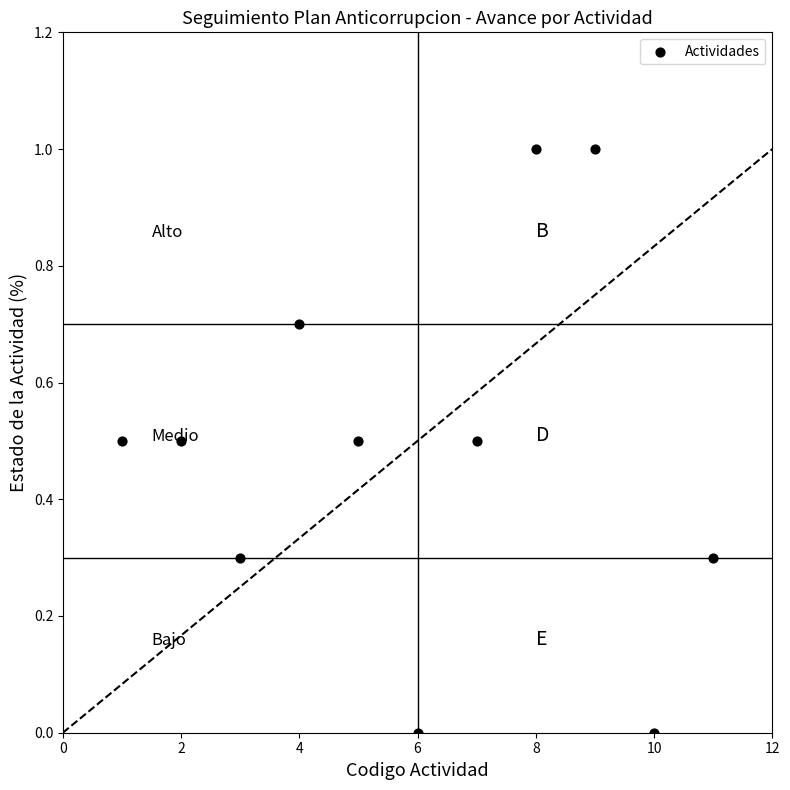

What is the range of X values (max minus min)?

10.0